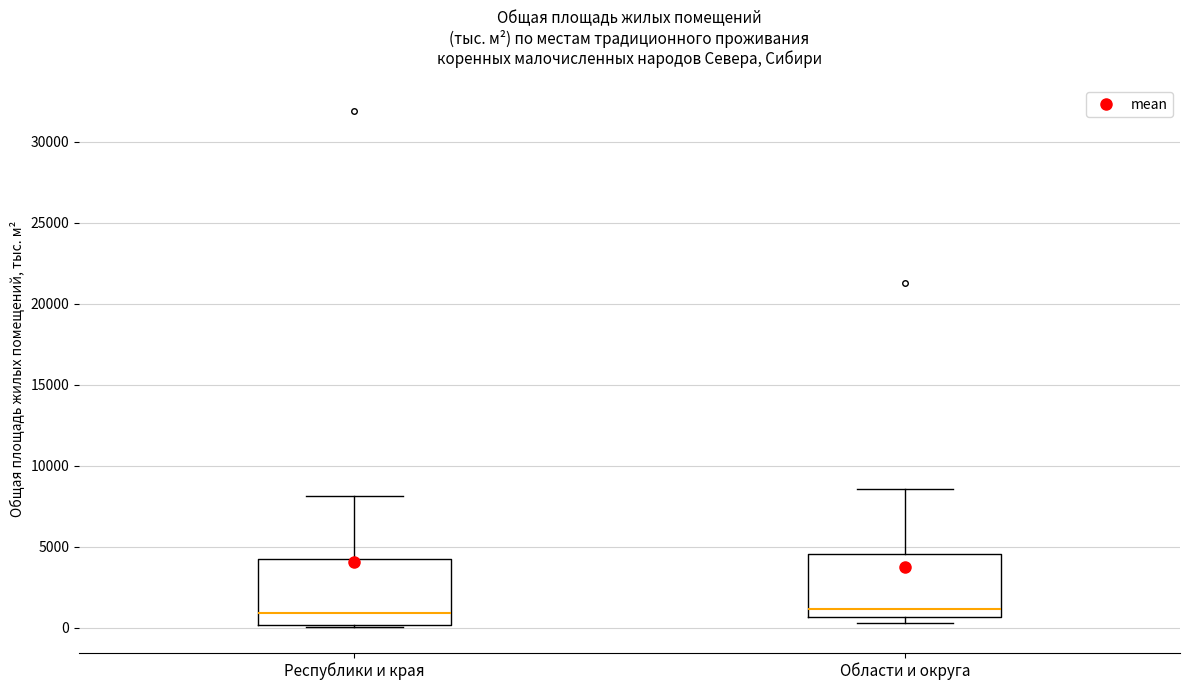

Where does the upper whisker of the box for Республики и края end on the y-axis? The values are not printed on the chart, so give them approximately, as read against the axis.

8000